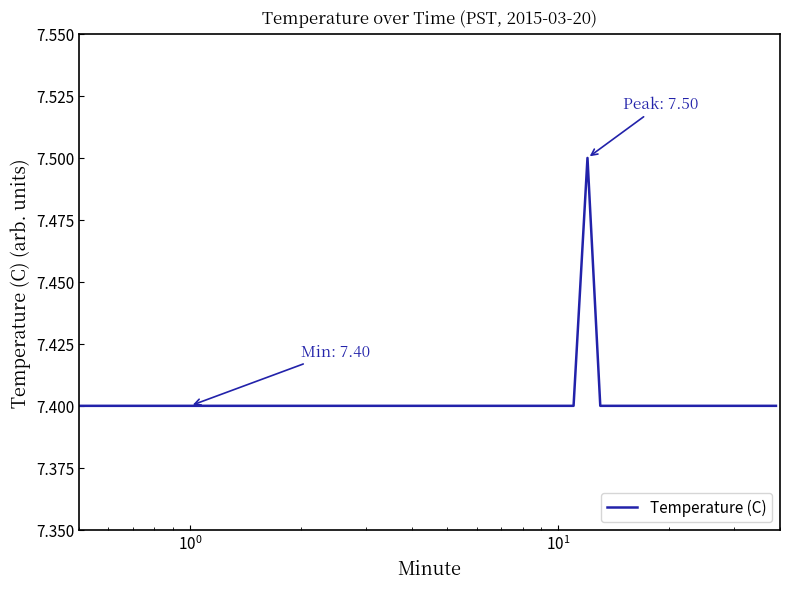

What is the minimum value shown in the chart?

7.4